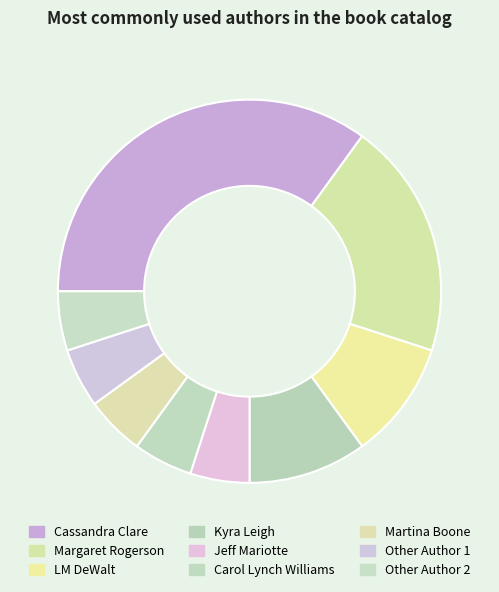

True or false: Margaret Rogerson accounts for 14% of the total.

False